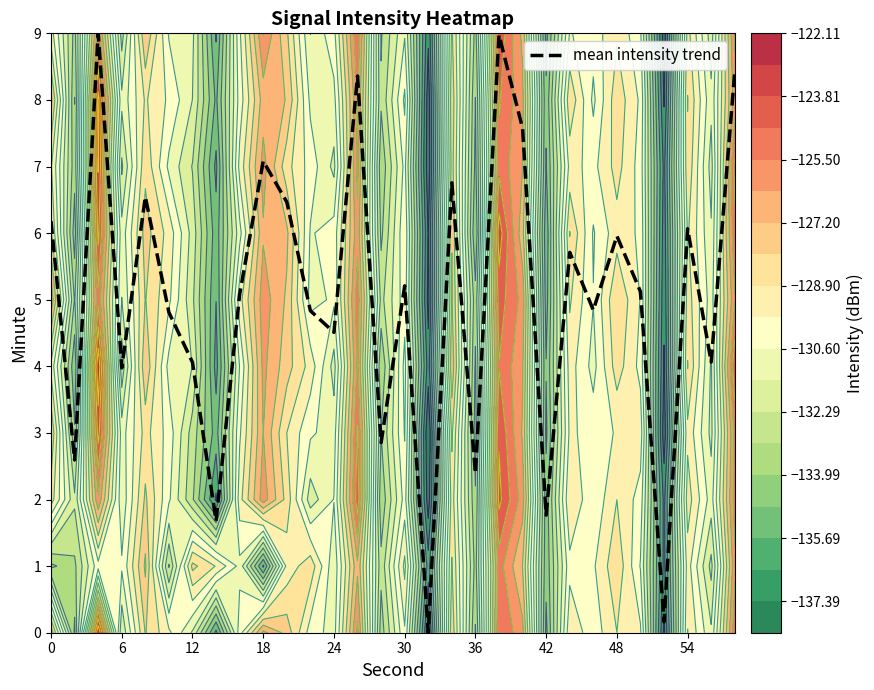

The mean intensity trend series shows 0.8 at 42. True or false?

False